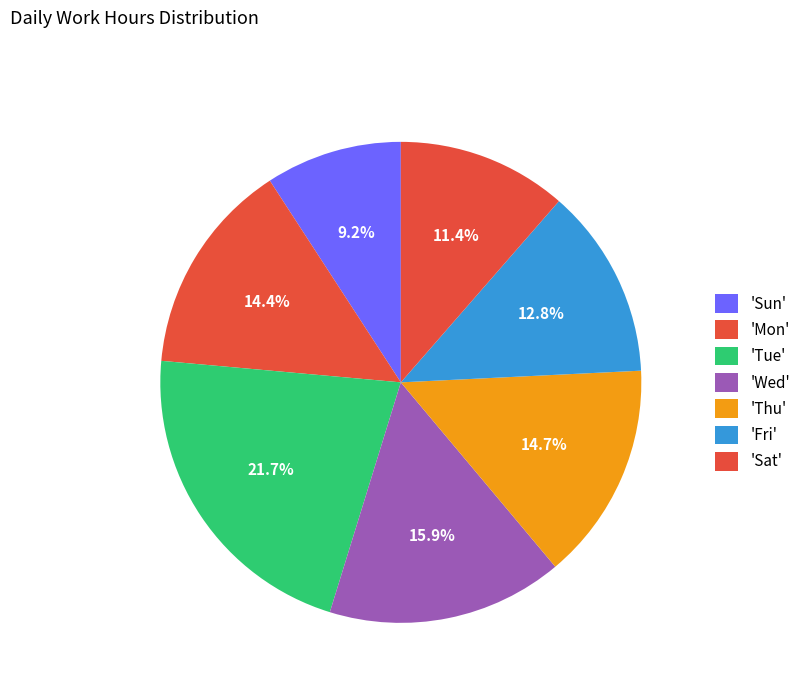

Does any single category account for the majority?

No